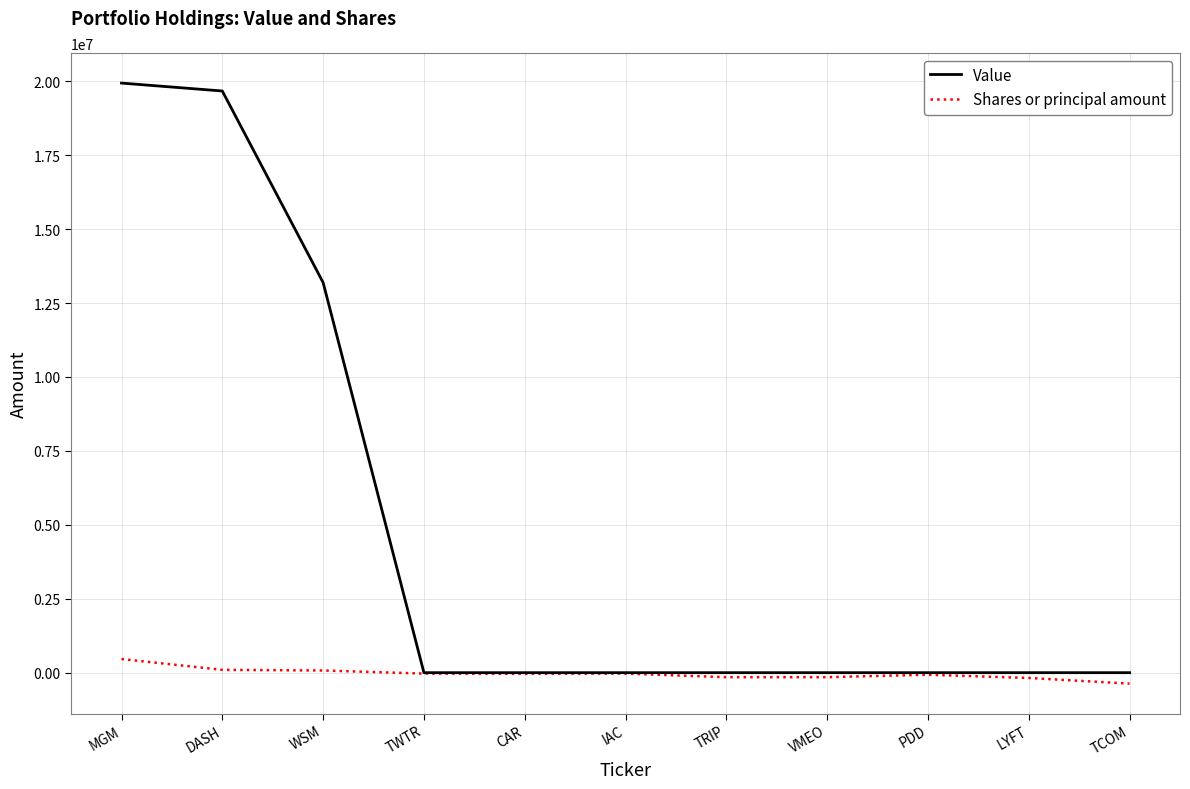

The value of Value at TCOM is 0. True or false?

True